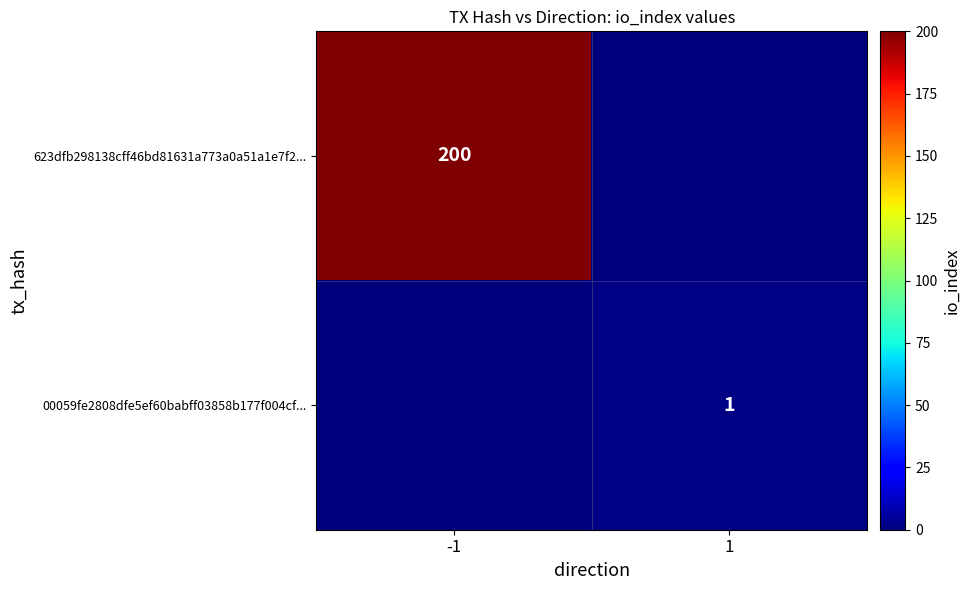

The 623dfb298138cff46bd81631a773a0a51a1e7f2... series shows 200 at -1. True or false?

True